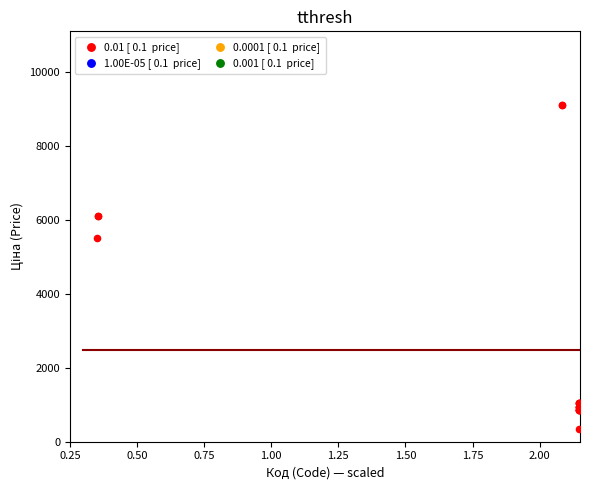

What Y value in the scatter plot is closest to 4720?

5497.3